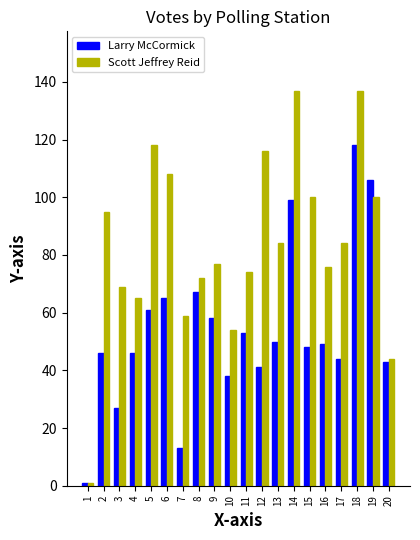

At which category is the sum across all series the highest?

18